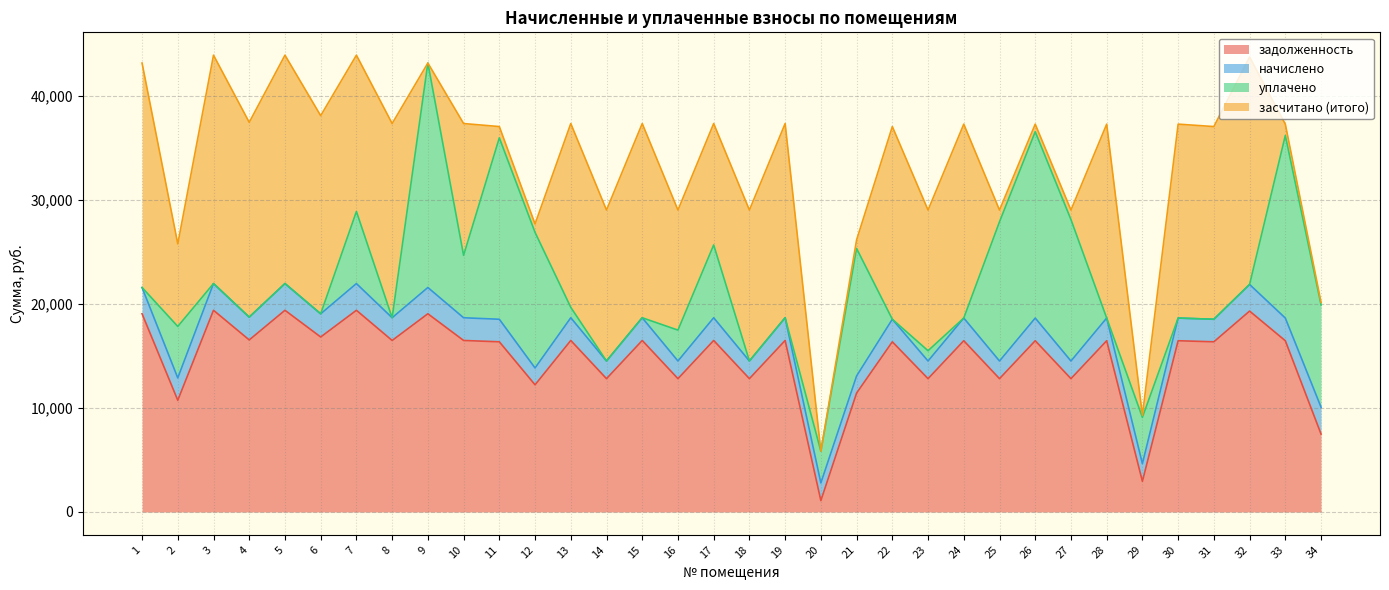

True or false: уплачено has a value of 13189.7 at 19.

False